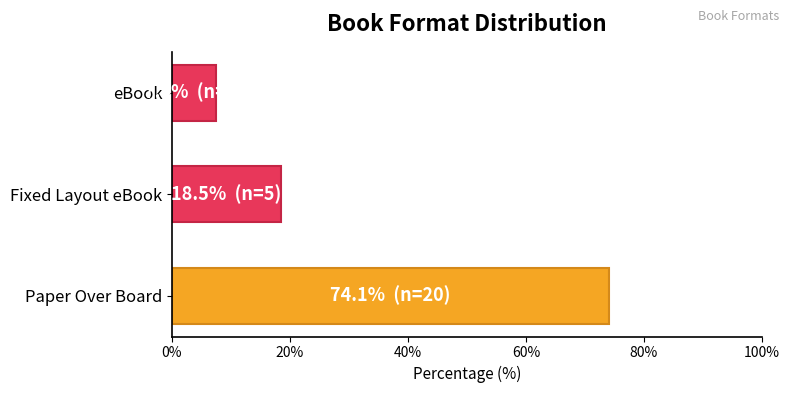

Approximately how many times larger is the value at Paper Over Board compared to eBook?

10.0